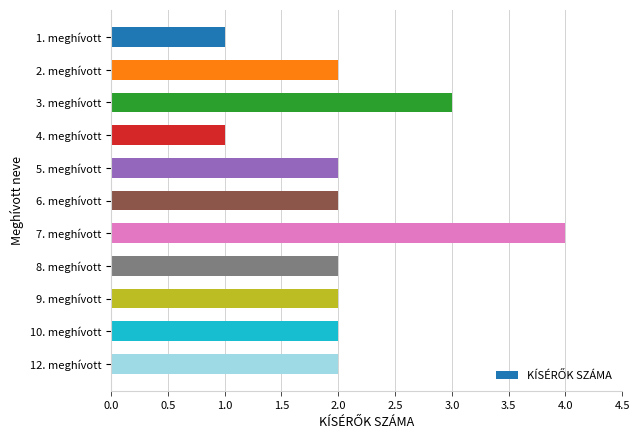

What is the sum of all values?

23